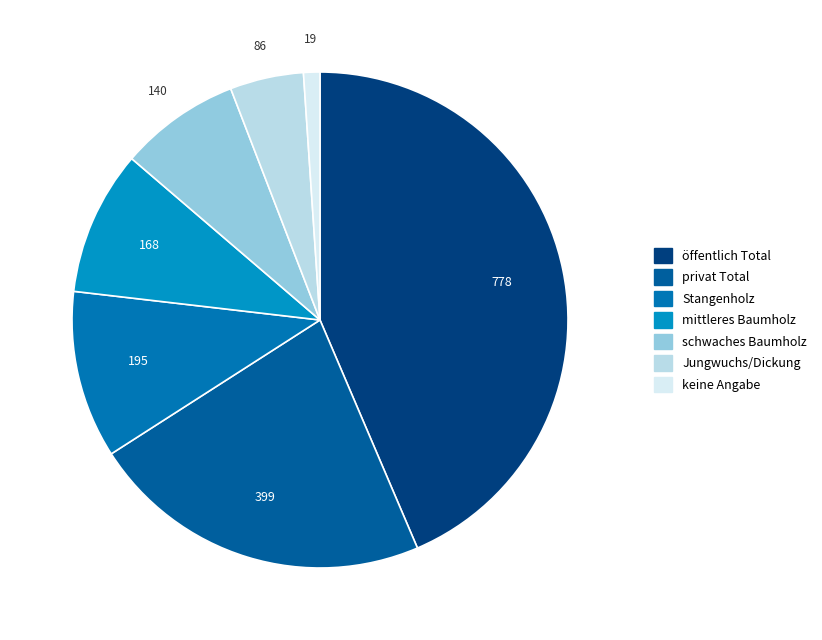

How much of the chart is everything except Jungwuchs/Dickung?

95.2%